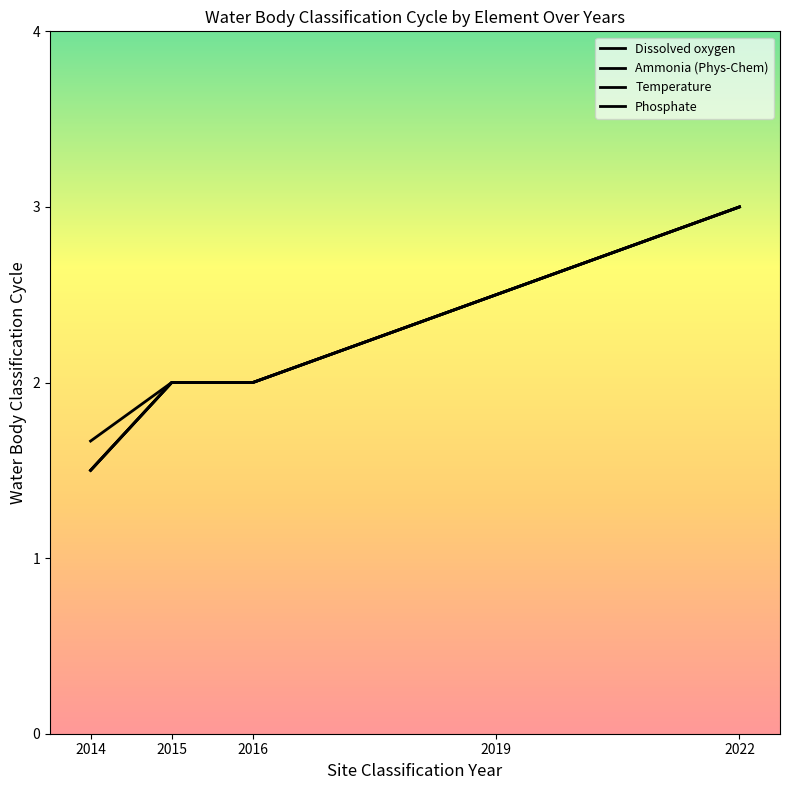

Does the chart have visible grid lines?

No